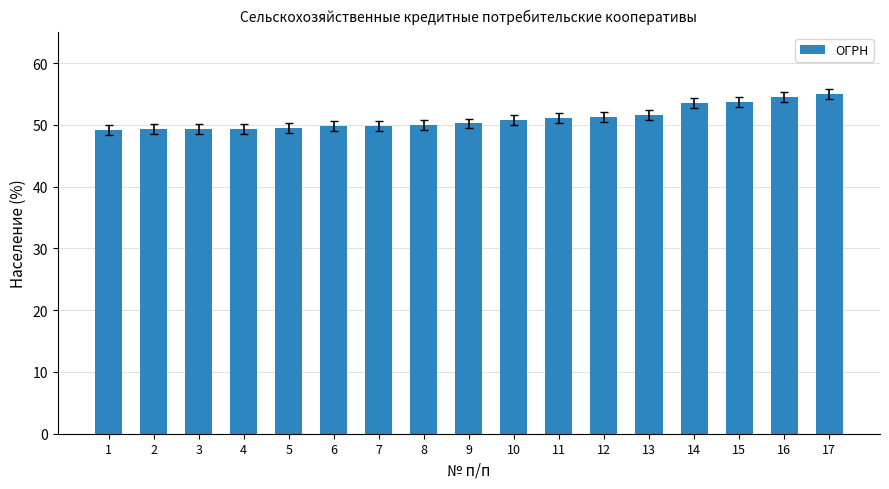

What is the difference between the second highest and second lowest values?

5.2